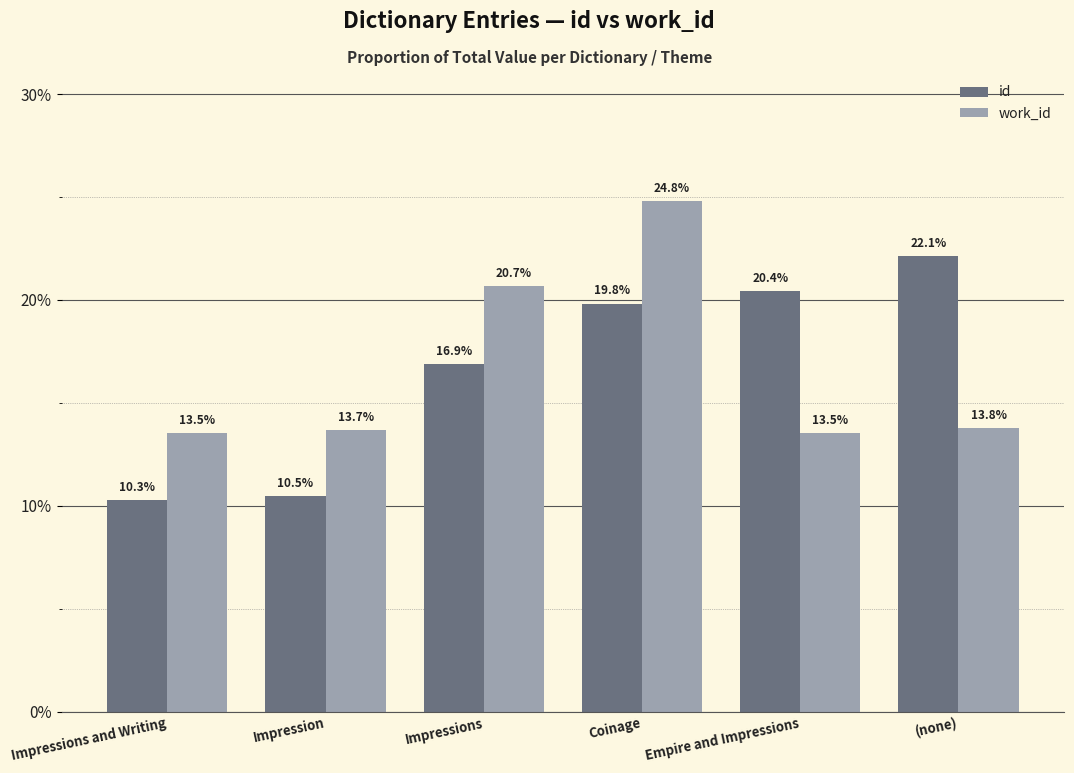

What is the minimum value for work_id?

13.5